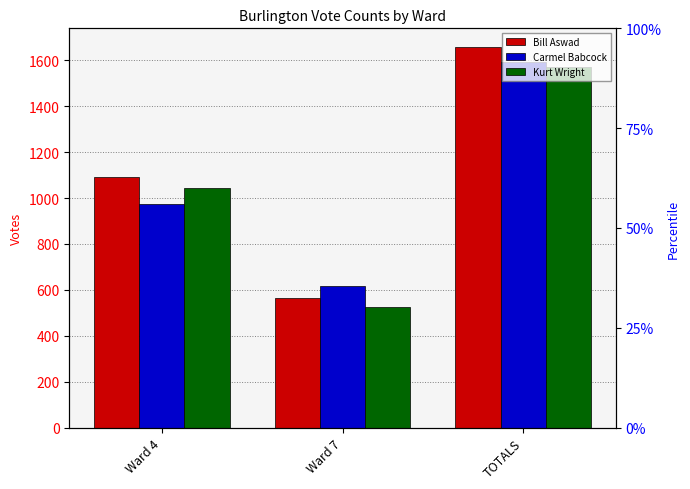

How many data points in Kurt Wright are above 1045?

1